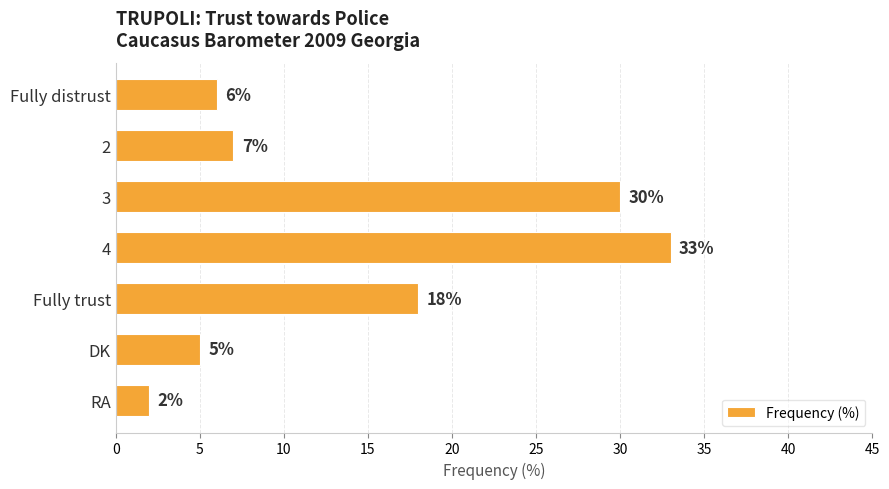

List the labels in order of value, largest first.

4, 3, Fully trust, 2, Fully distrust, DK, RA